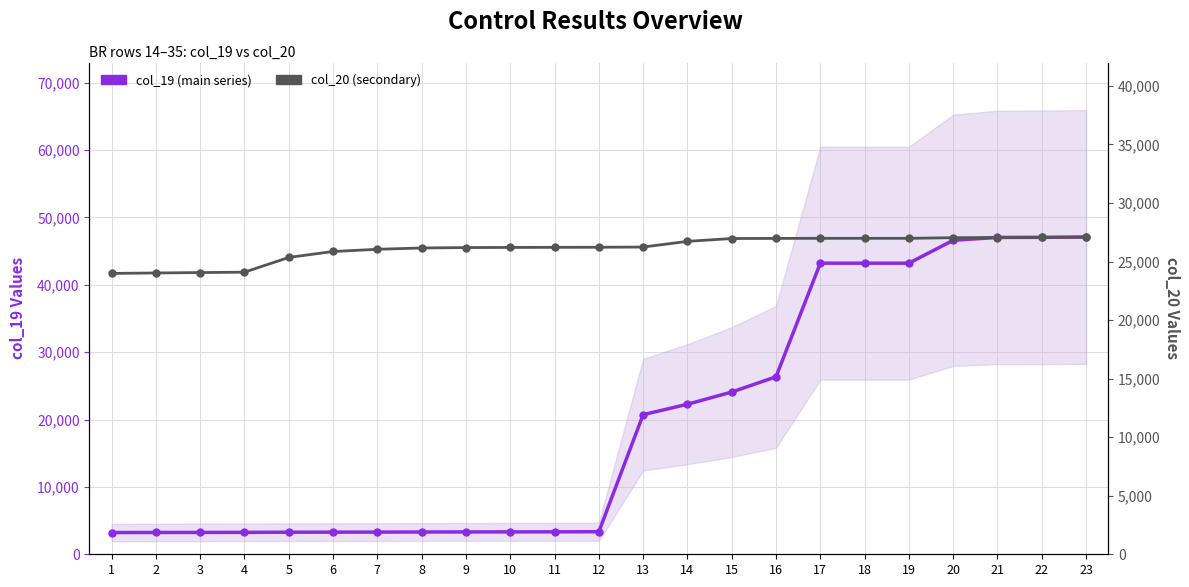

Reading left to right, transcribe all the data shown in this chart.

col_19 (main series): 3228	3236	3244	3252	3277	3285	3293	3308	3316	3324	3332	3349	20727	22275	24086	26346	43214	43214	43214	46614	47037	47053	47096
col_20 (secondary): 23987	24027	24060	24094	25353	25860	26049	26161	26196	26207	26215	26223	26240	26725	26969	26977	26985	26985	26985	27038	27054	27062	27095